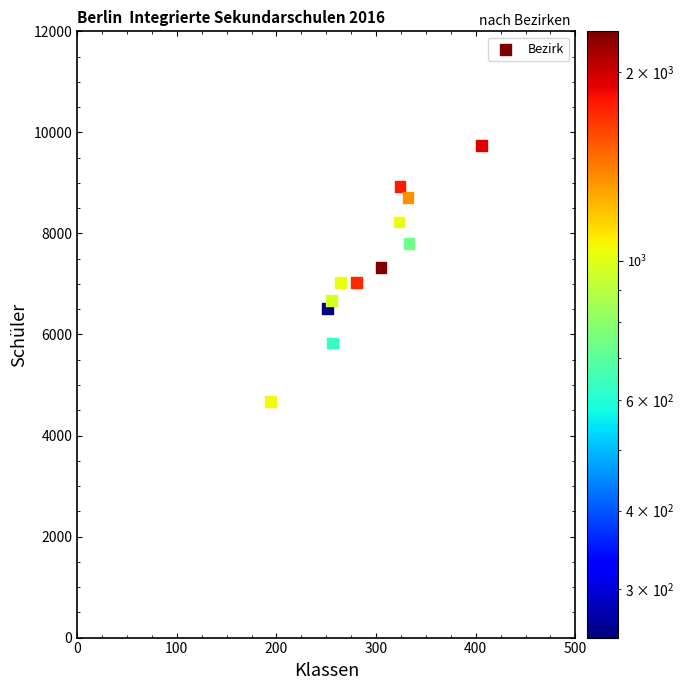

What is the range of Y values (max minus min)?

5056